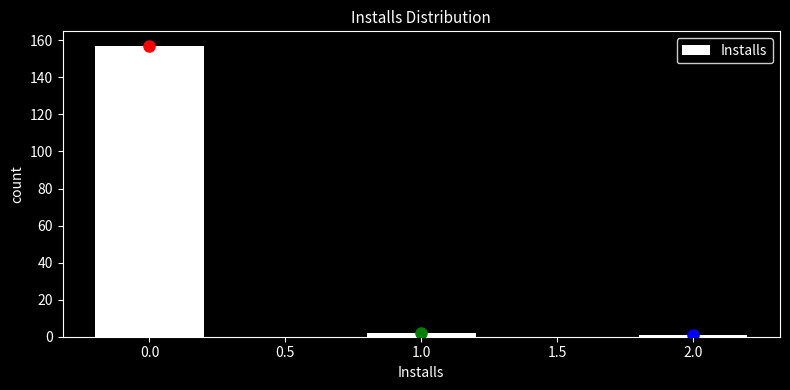

Reading right to left, what are all the values shown in this chart?

1	2	157